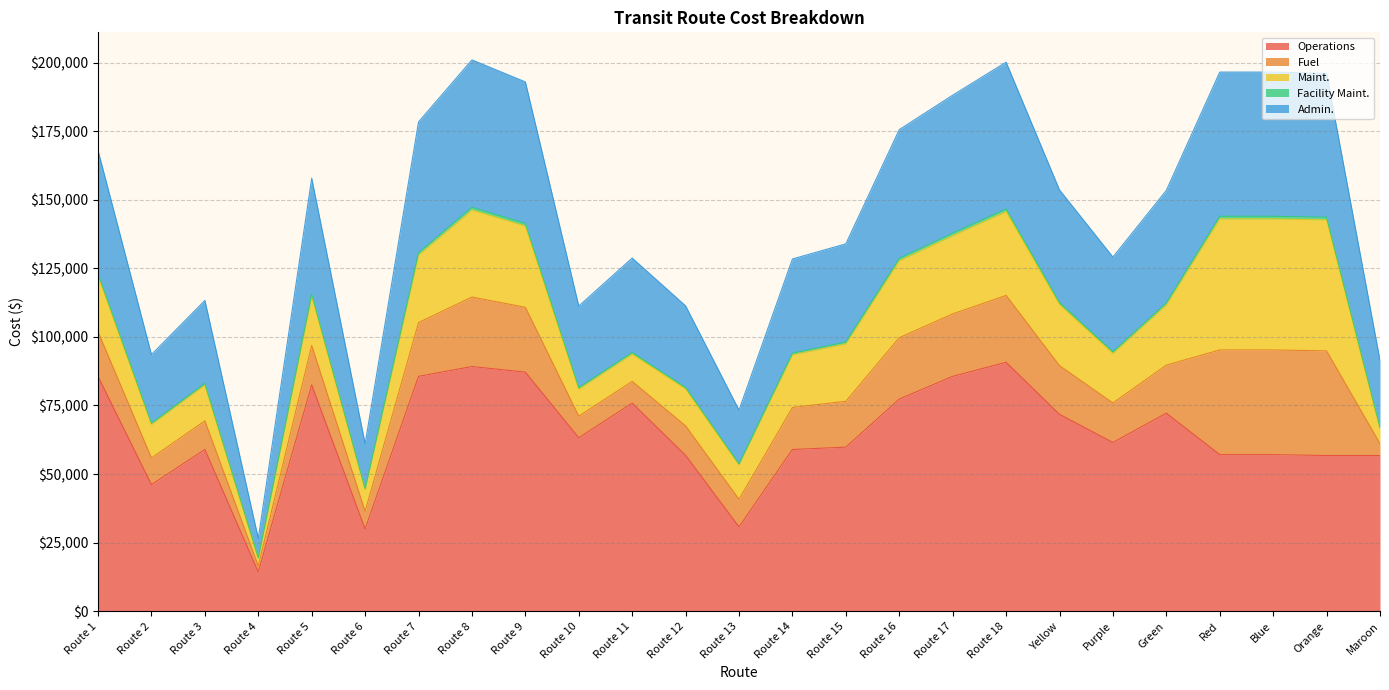

At which category does the chart reach its peak across all series?

Route 8